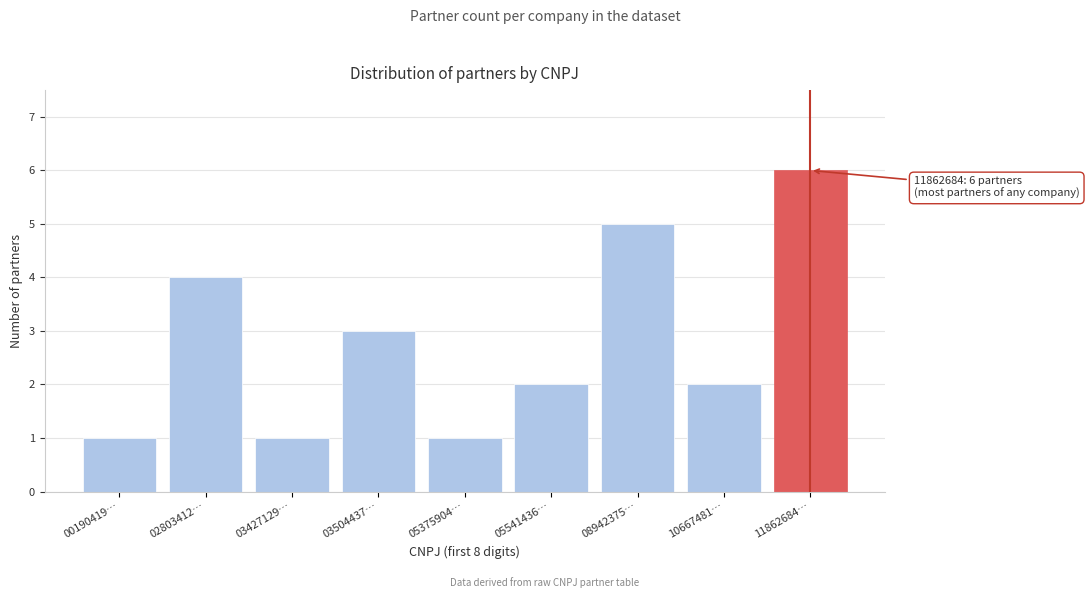

Reading left to right, extract all data points from this chart.

1	4	1	3	1	2	5	2	6